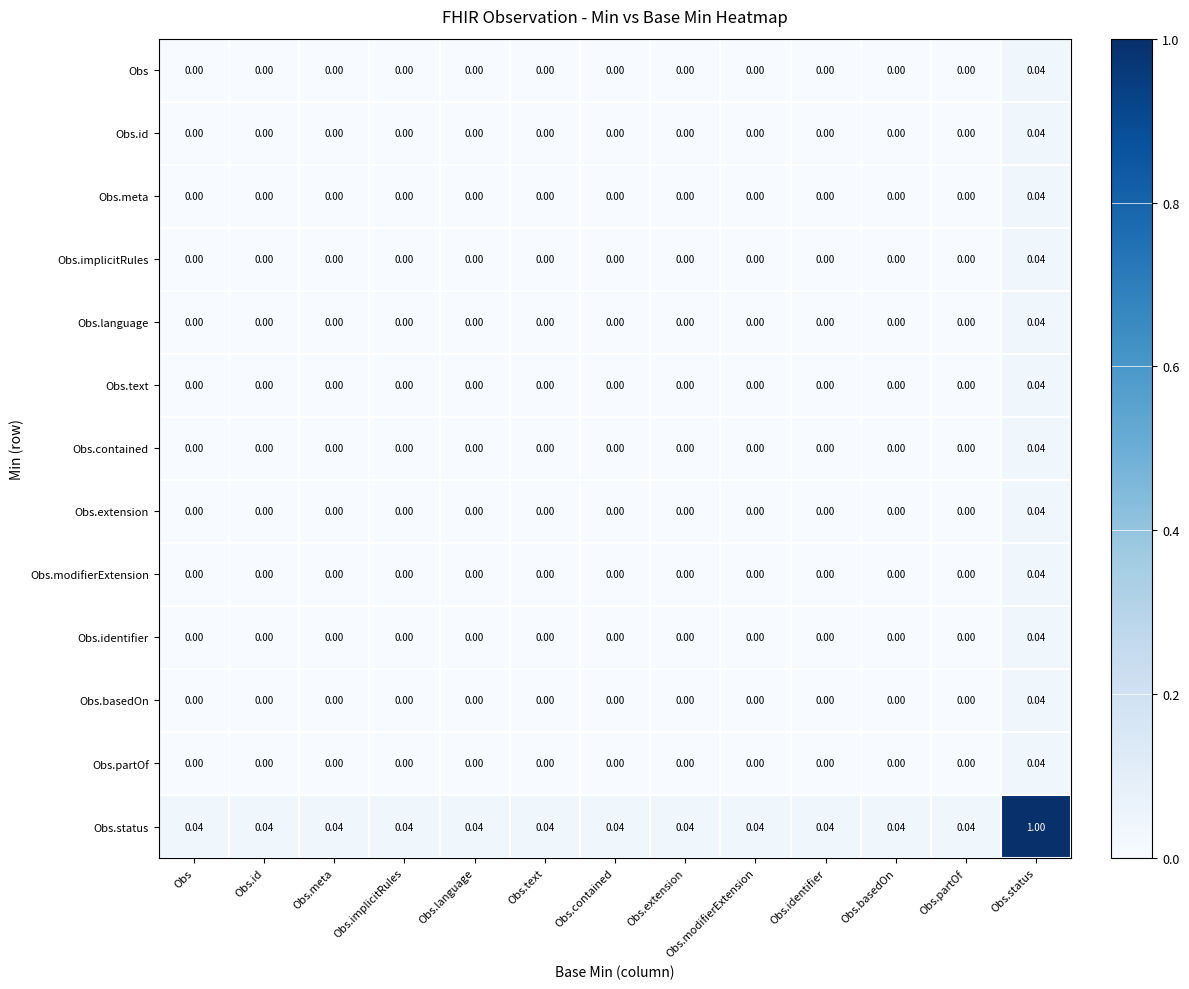

Which series has the widest spread of values?

Obs.status